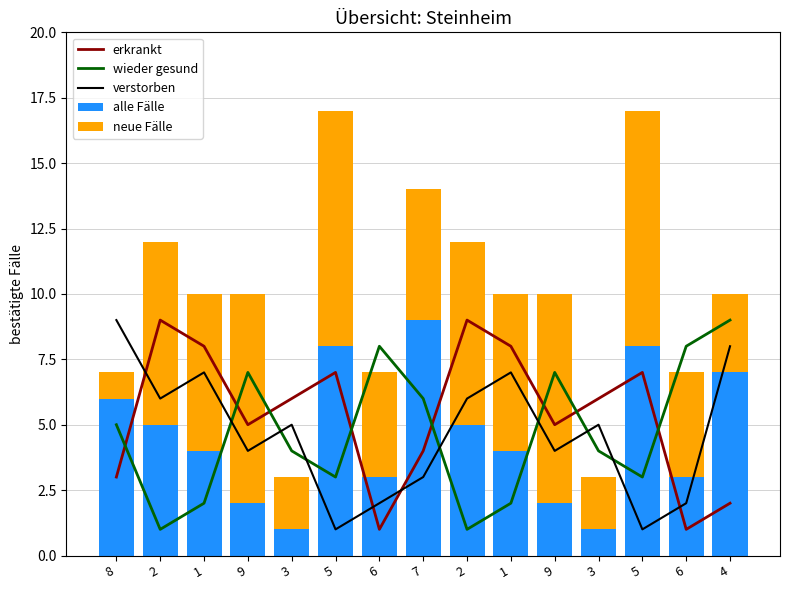

What is the difference between the highest and lowest values at 8?

8